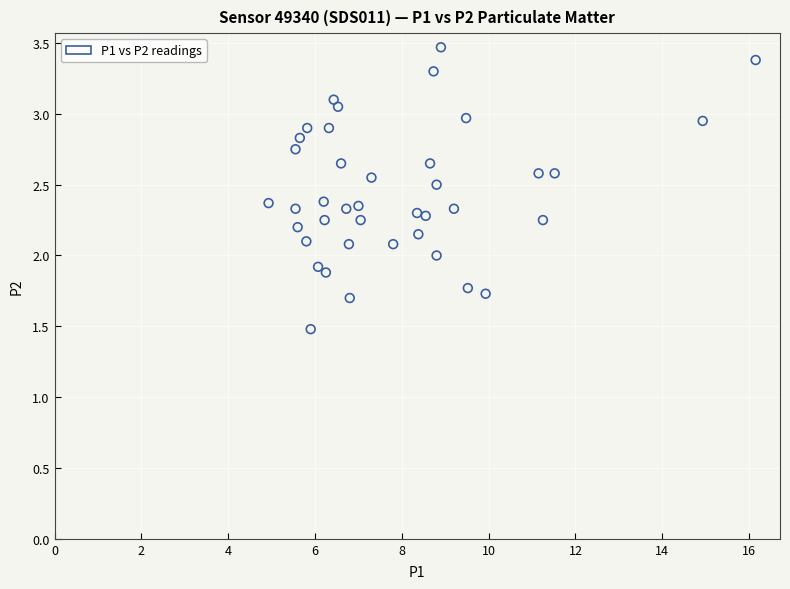

What is the range of X values (max minus min)?

11.2